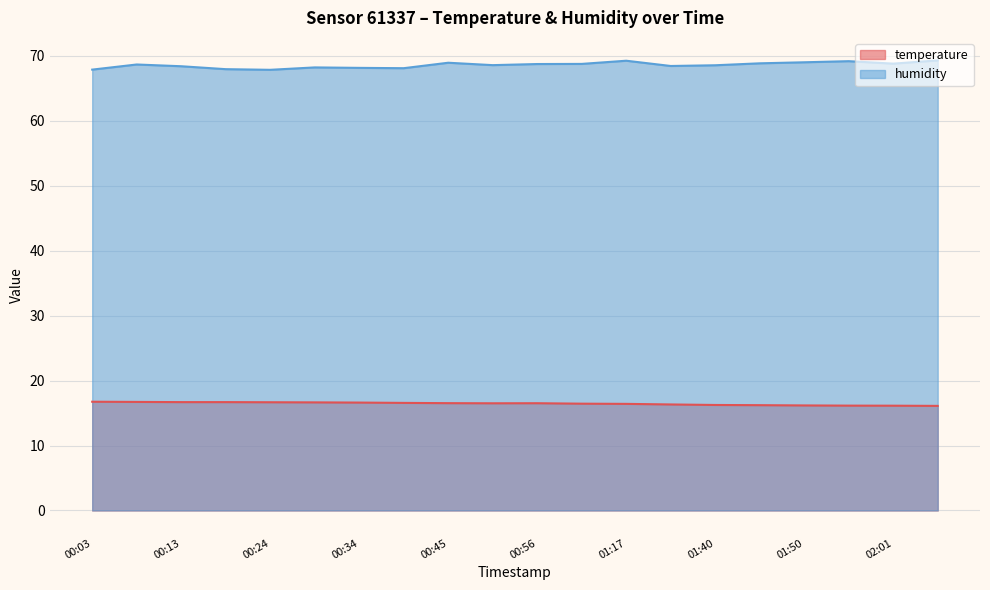

True or false: temperature and humidity intersect in this chart.

False